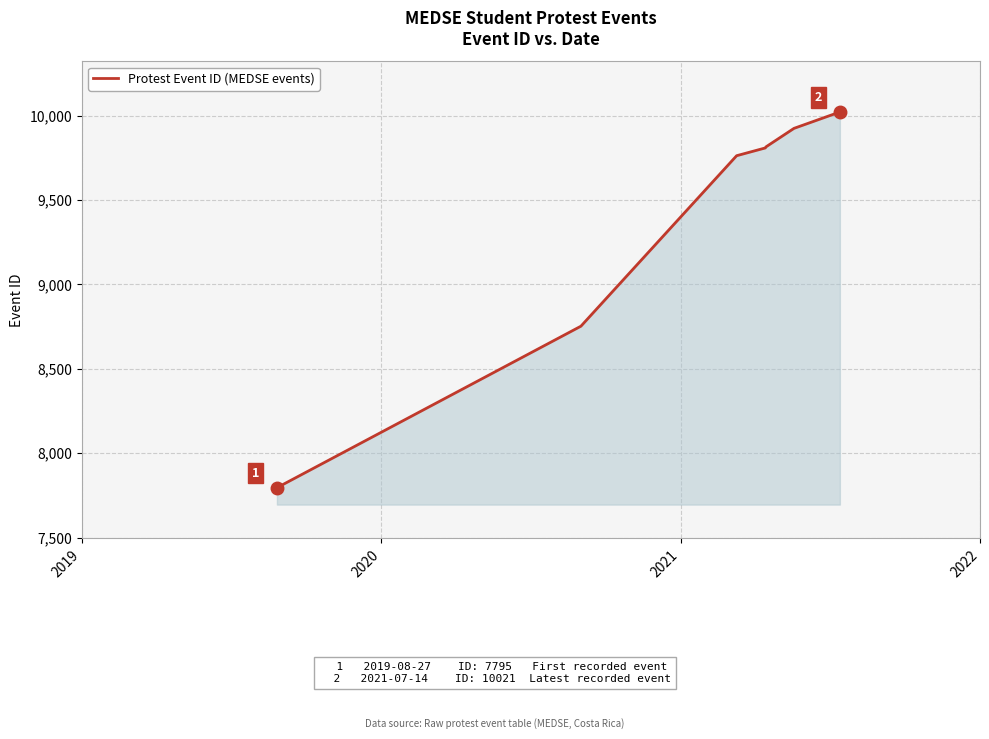

What is the difference between the maximum and minimum values?

2226